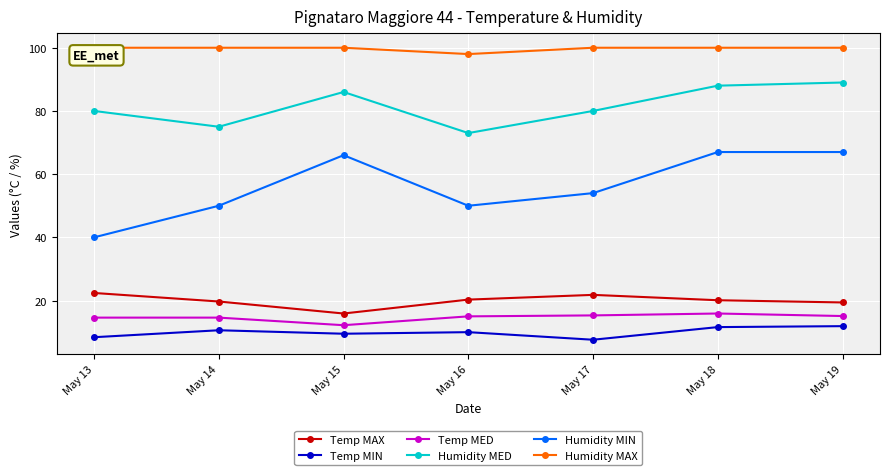

At which label does Humidity MED reach its peak?

May 19